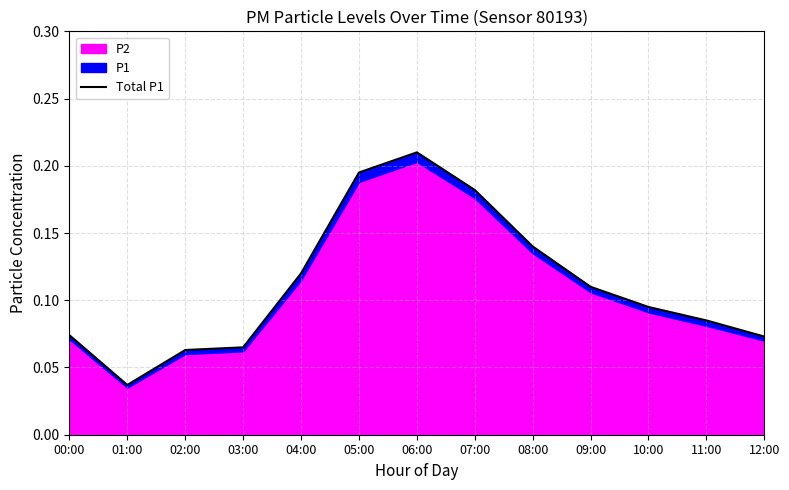

How many categories are shown in the chart?

13